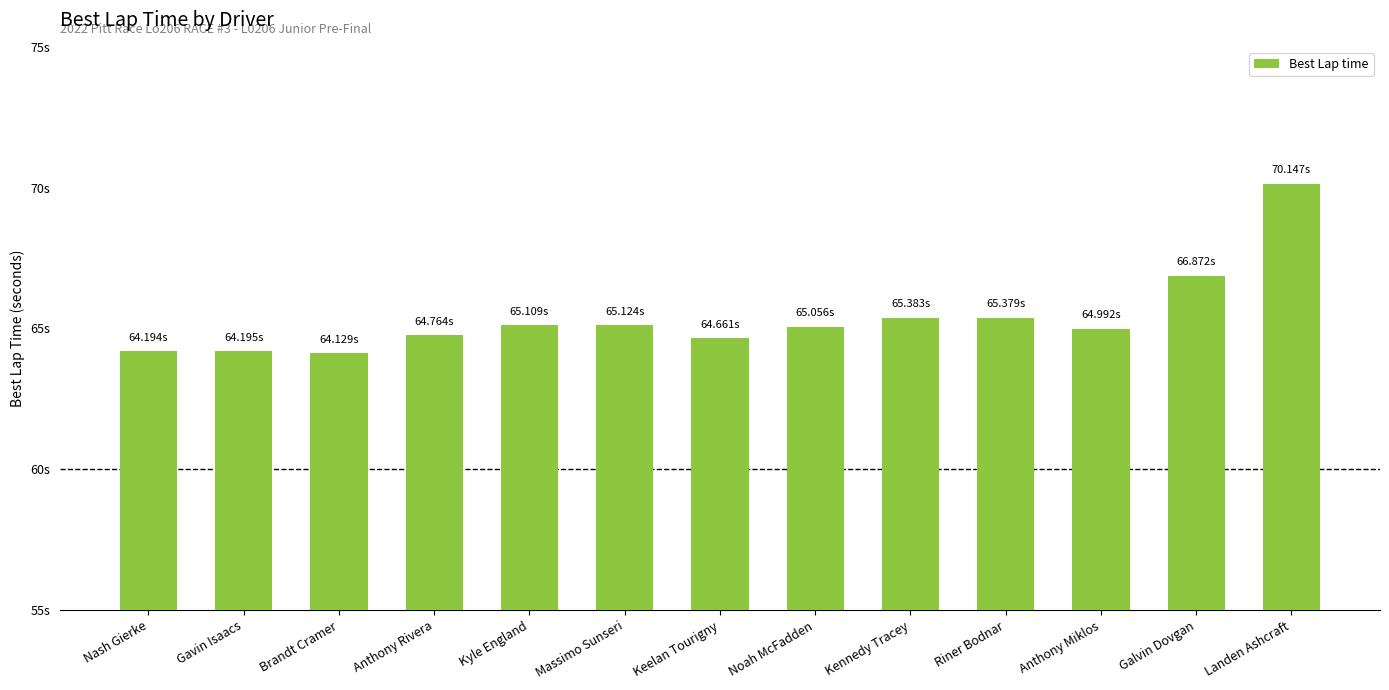

Are the bars horizontal?

No